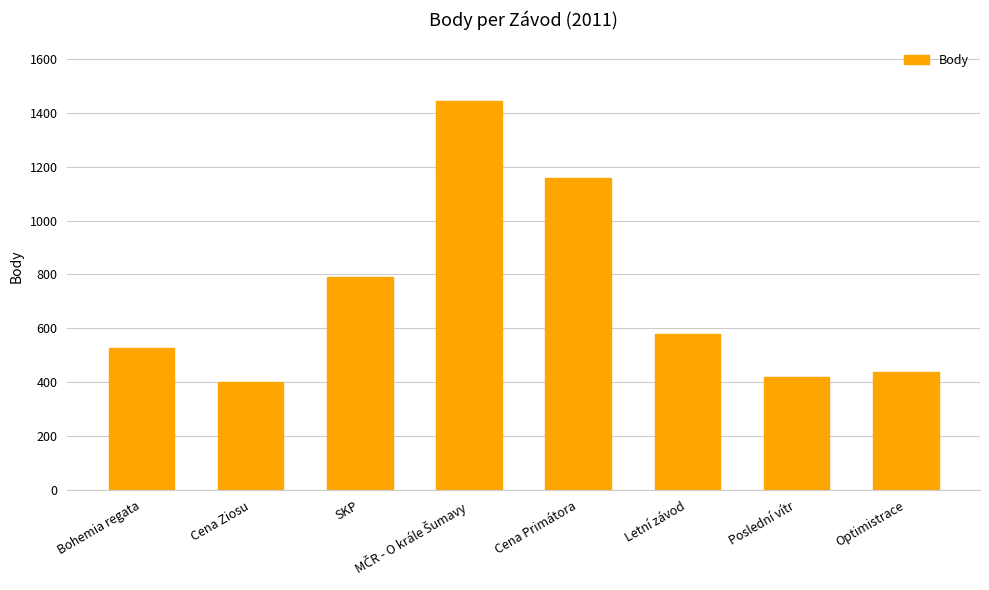

Where does the data first go above 578?

SKP